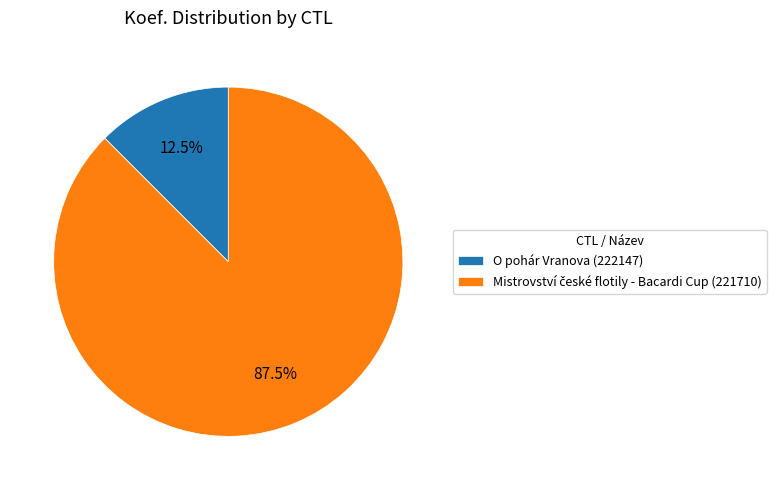

How many segments does this pie chart have?

2